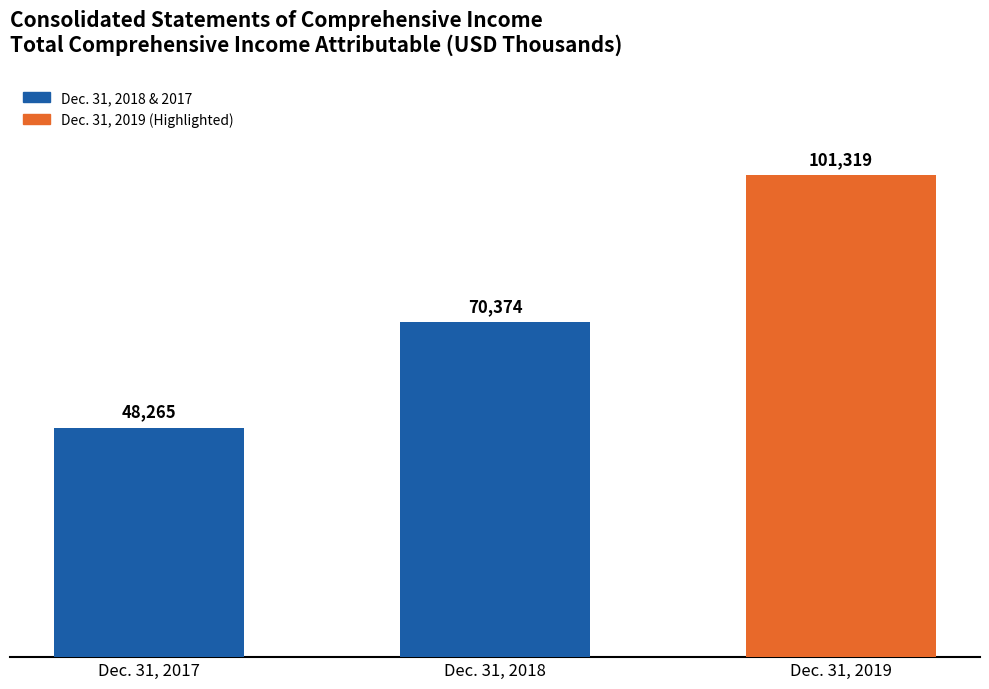

Count the values in the range 48265 to 101319.

3